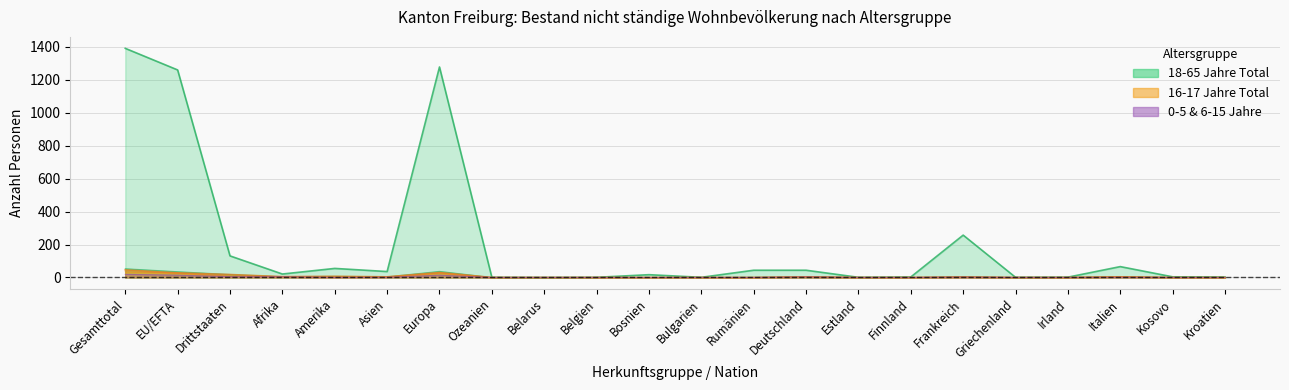

What position from the right is Frankreich?

6